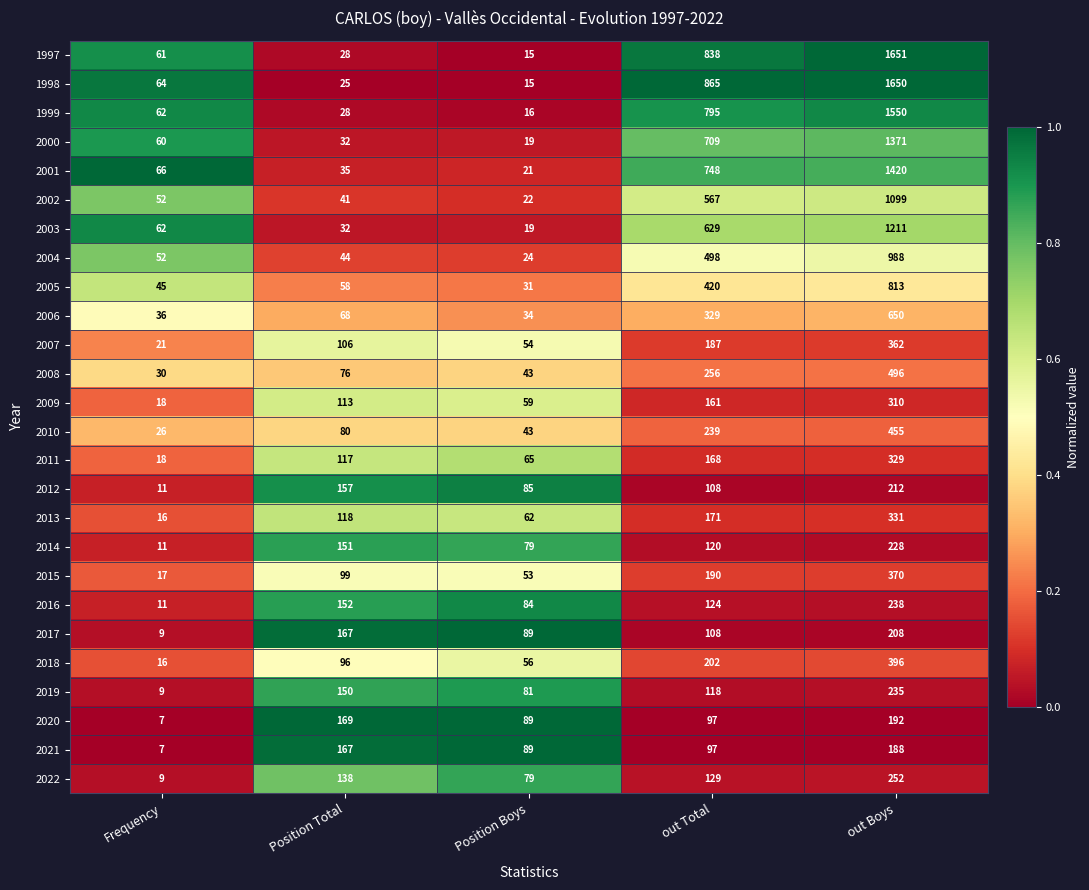

What is the total value across all series at out Total?

8873